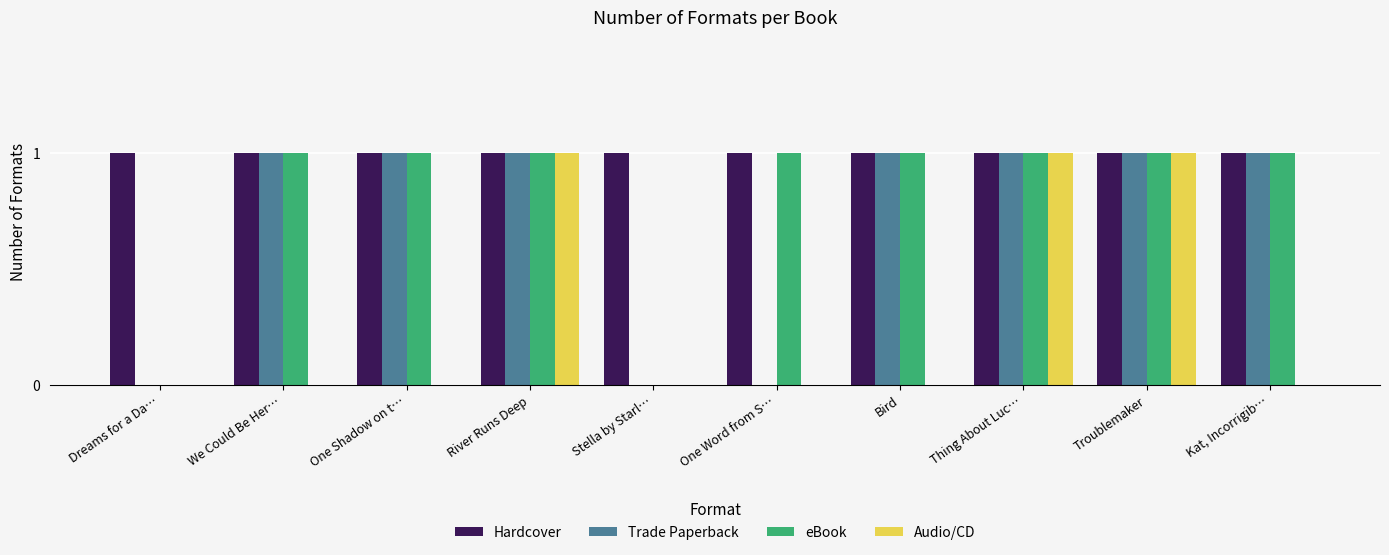

Which series changed the most between We Could Be Her… and One Word from S…?

Trade Paperback